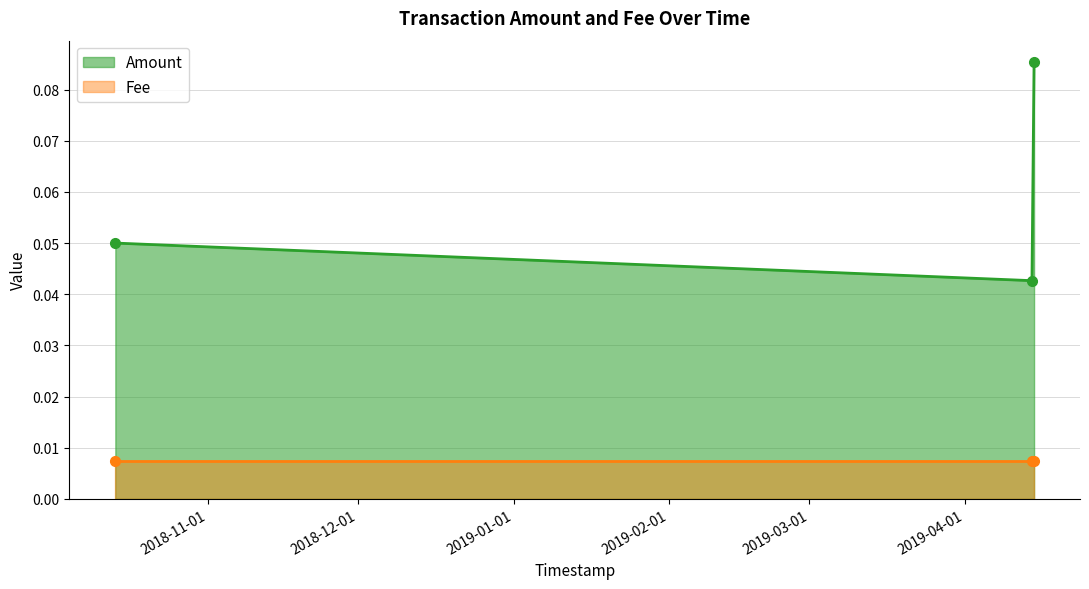

Count the Amount values in the range 0 to 1.

3